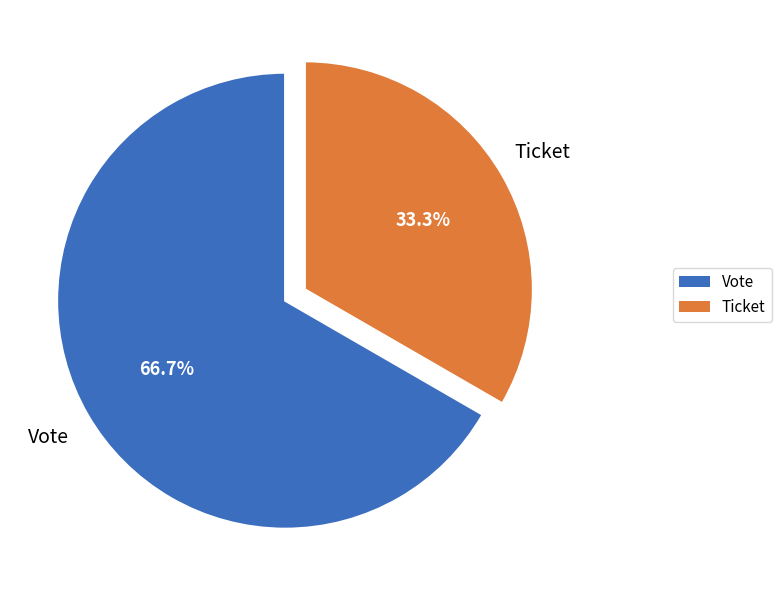

Which has a higher value, Ticket or Vote?

Vote